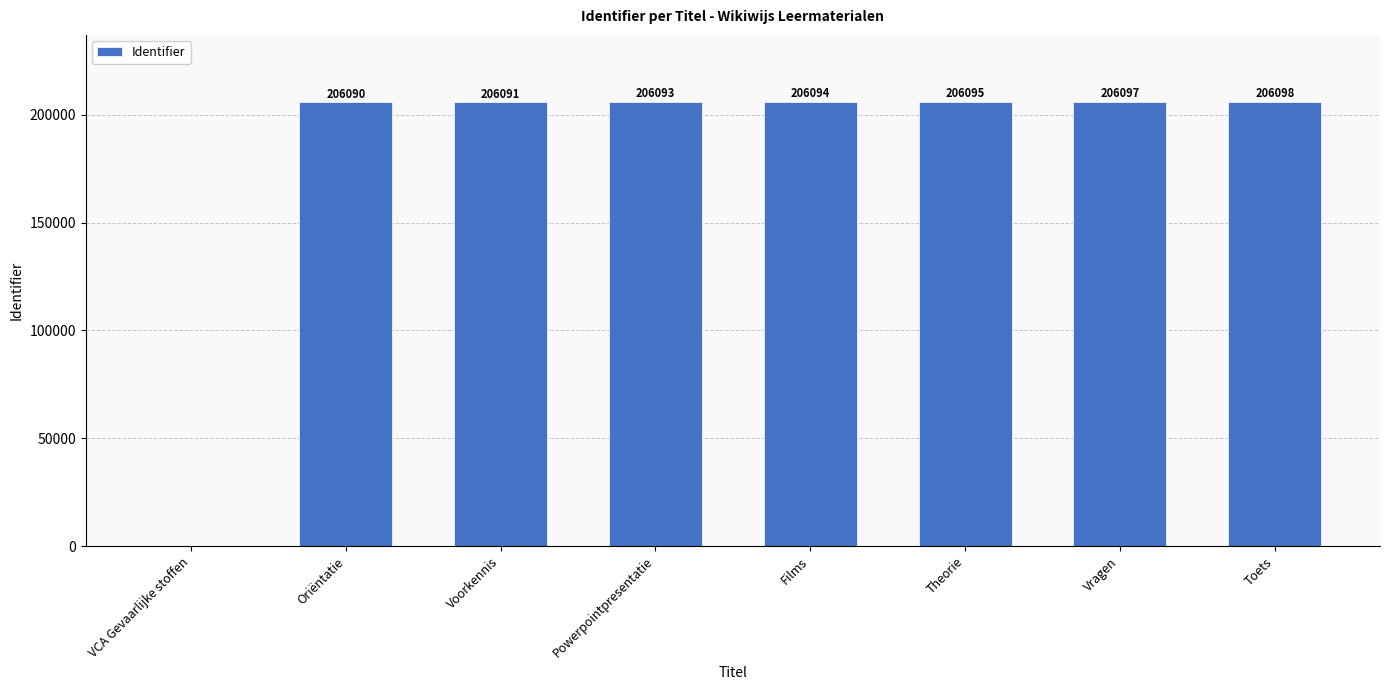

The chart shows a value of 310389 at Vragen. True or false?

False